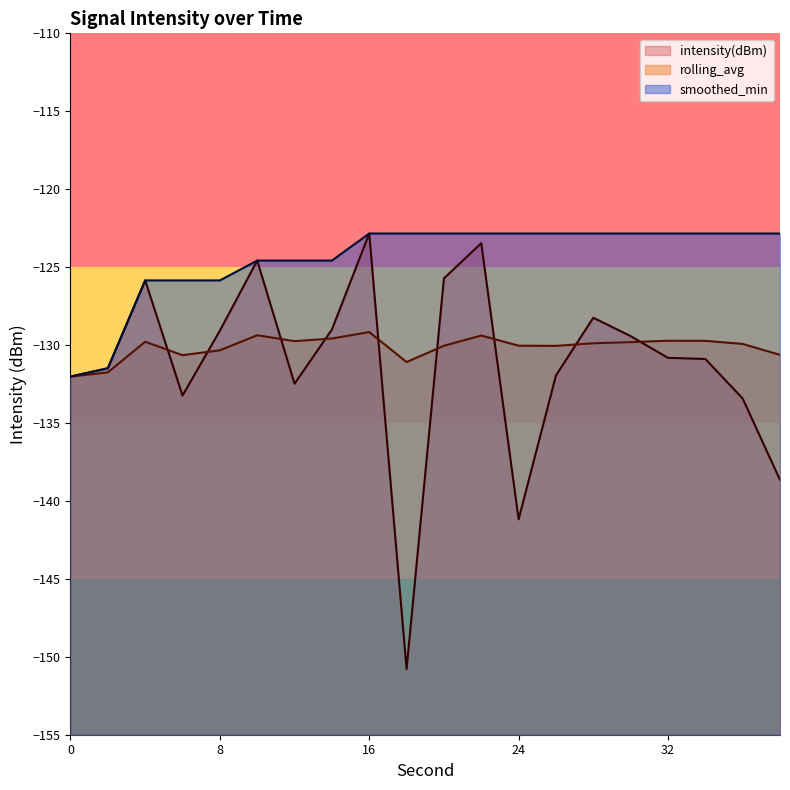

What is the difference between the maximum and minimum values in the intensity(dBm) series?

27.9